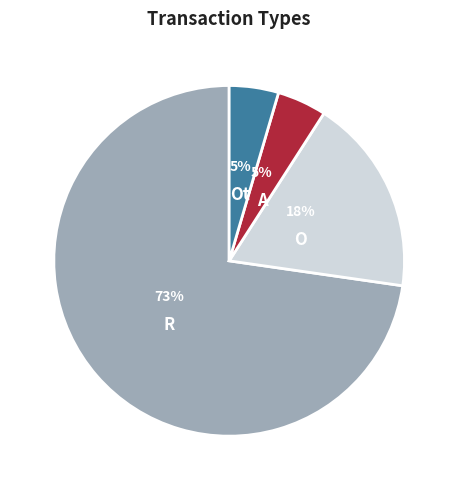

Does any single category account for the majority?

Yes